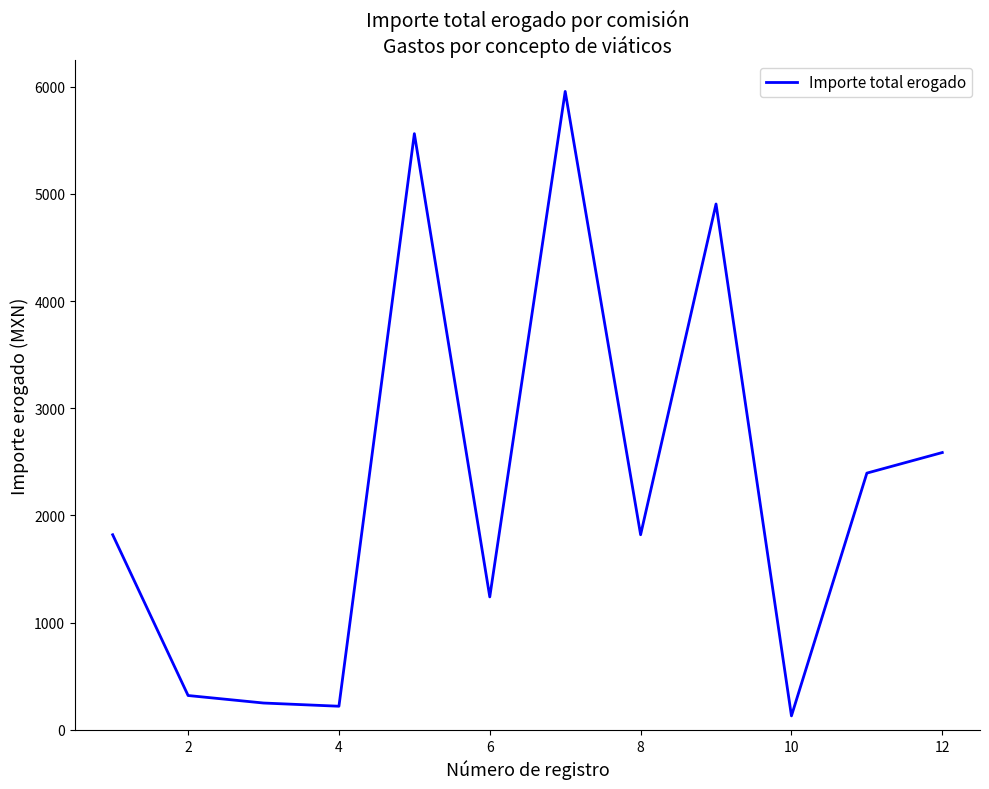

What is the maximum value shown in the chart?

5956.0